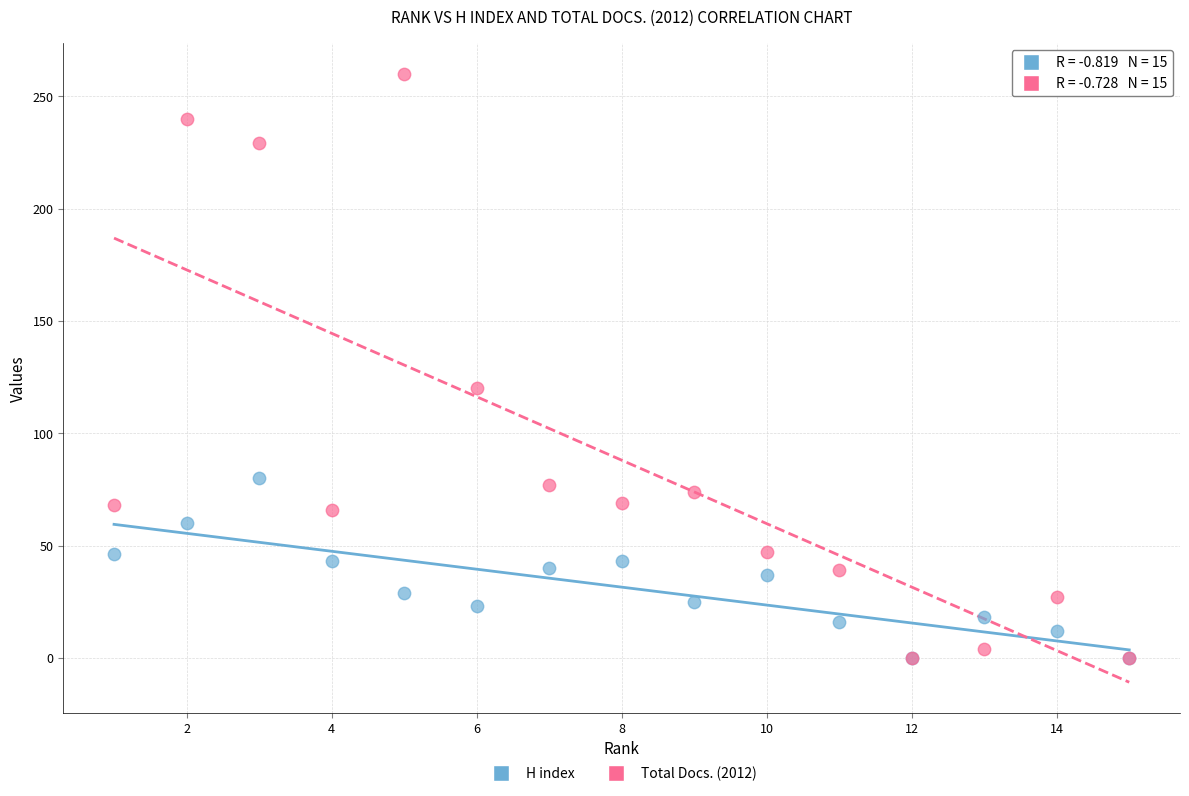

What are all the series names shown in the legend?

H index, Total Docs. (2012)